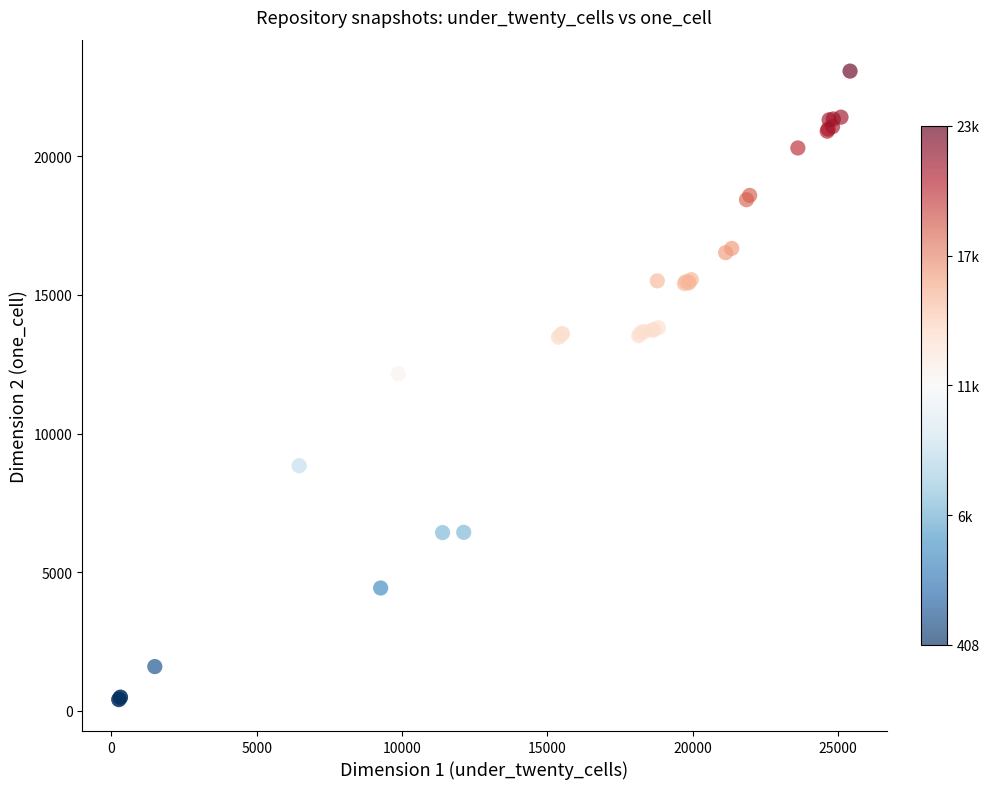

What Y value in the scatter plot is closest to 11739?

12162